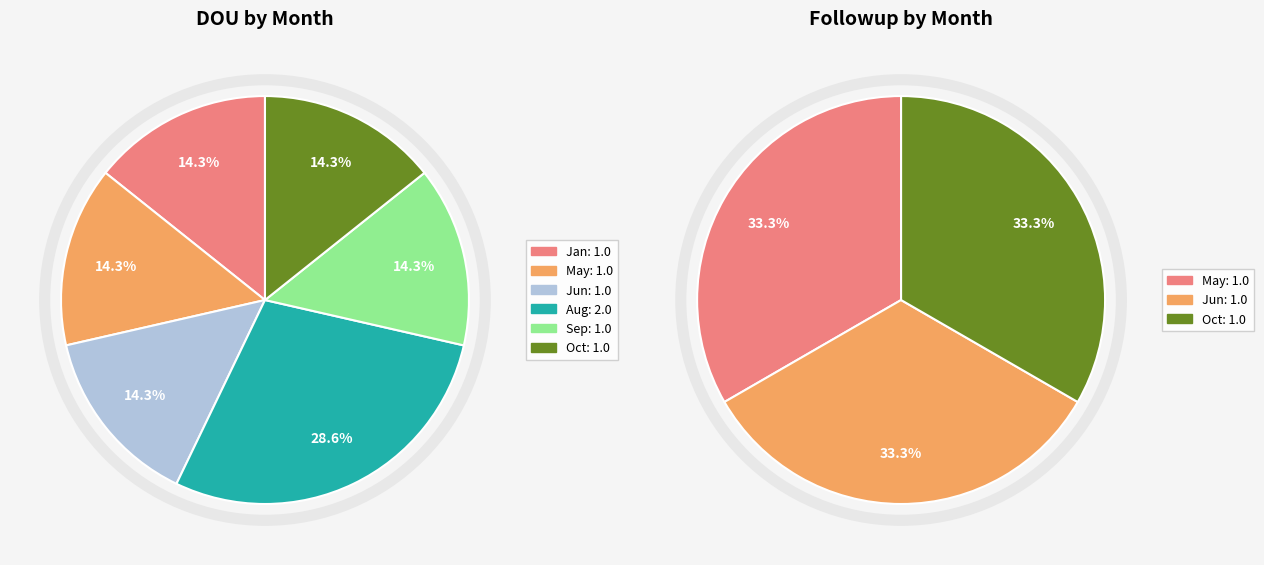

What percentage is NOT represented by Oct?

85.7%